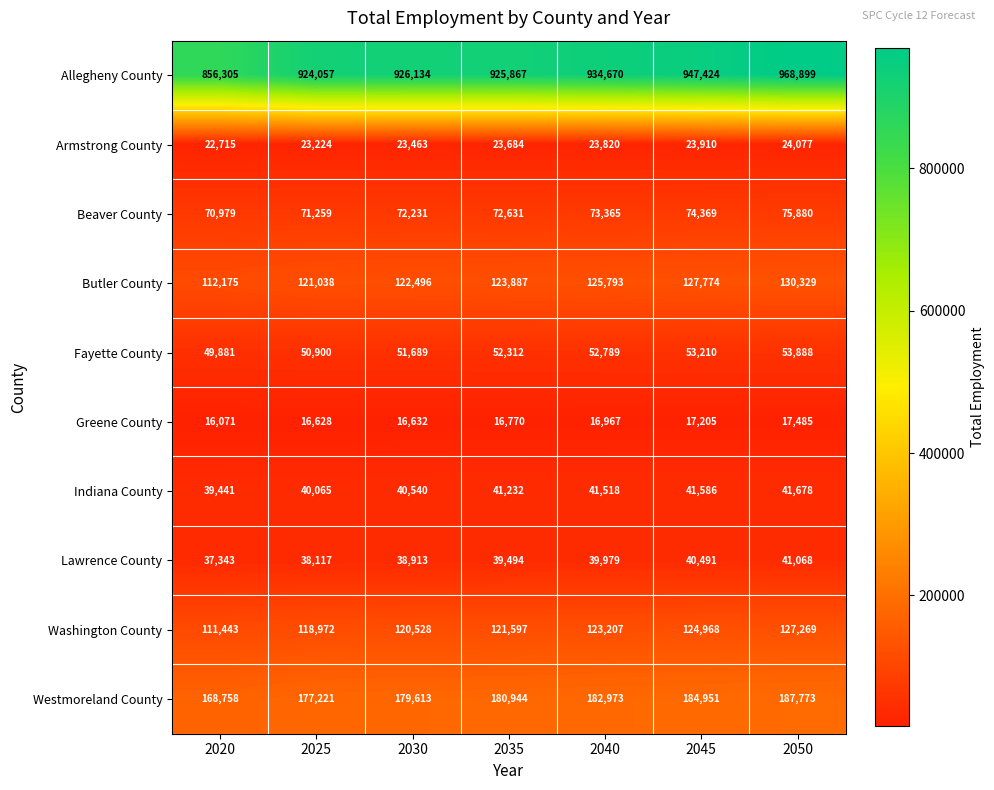

At 2040, list the series in order from smallest to largest.

Greene County, Armstrong County, Lawrence County, Indiana County, Fayette County, Beaver County, Washington County, Butler County, Westmoreland County, Allegheny County